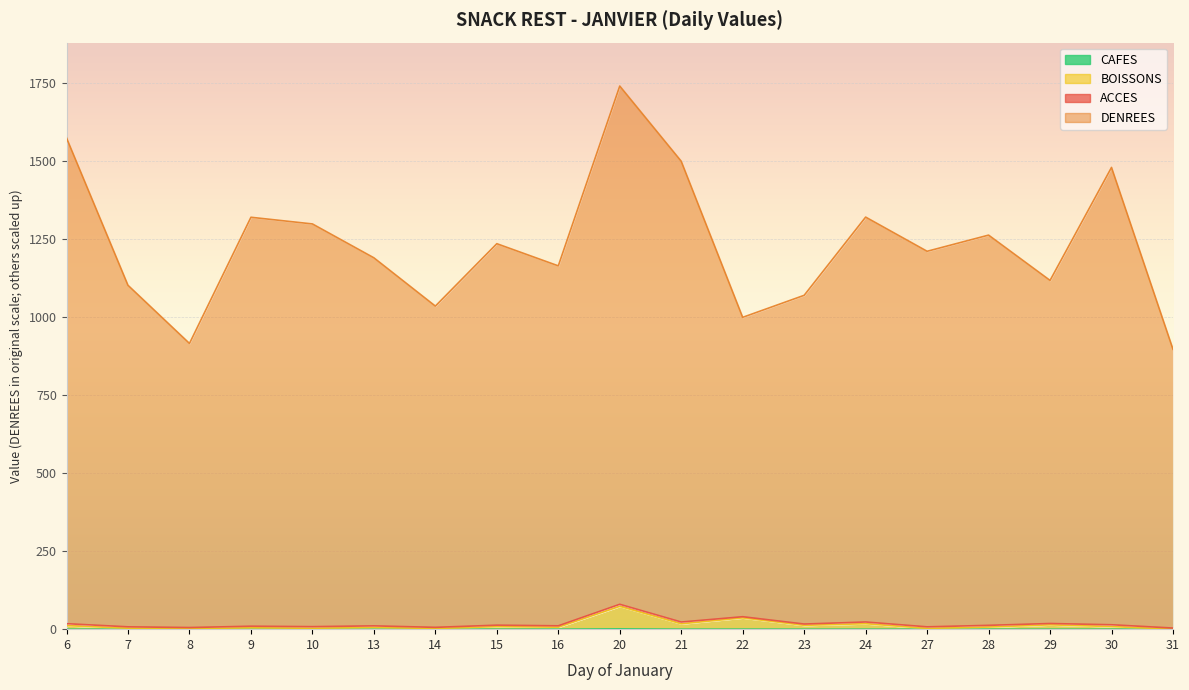

How many values in the CAFES series exceed 0?

13